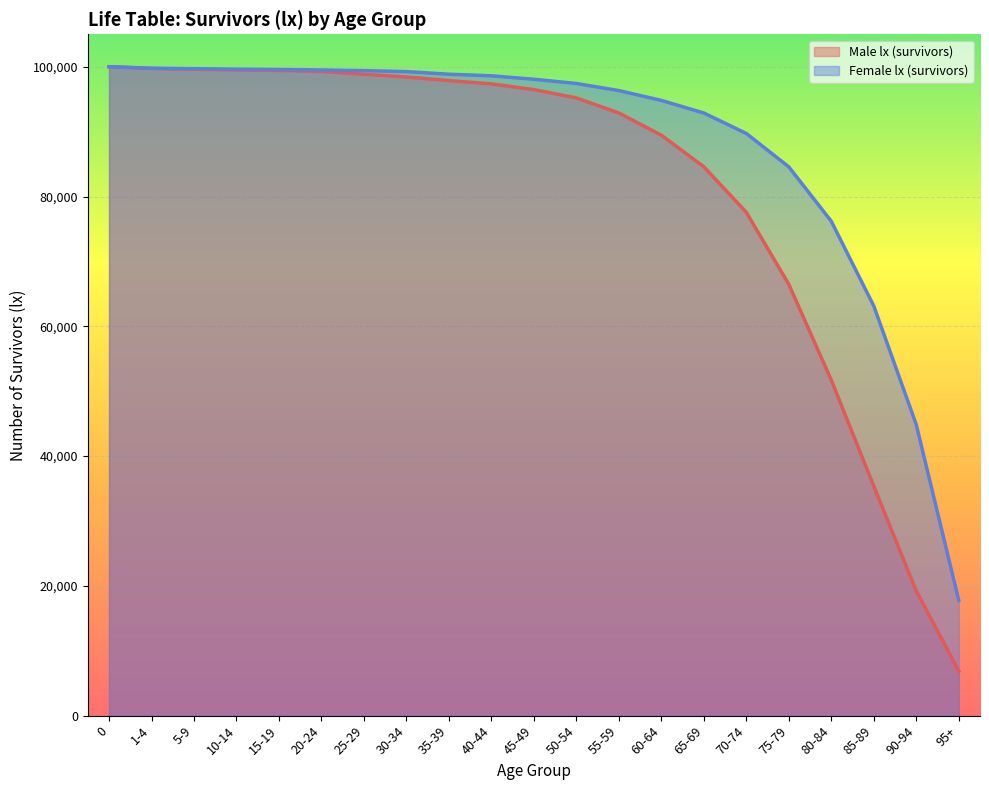

Reading left to right, extract all data points from this chart.

Male lx (survivors): 100000	99734	99606	99510	99427	99277	98848	98421	97868	97355	96474	95193	92880	89450	84586	77565	66463	51708	35362	19213	6861
Female lx (survivors): 100000	99775	99699	99623	99576	99496	99400	99248	98847	98598	98070	97418	96324	94810	92869	89717	84566	76185	63133	44844	17759